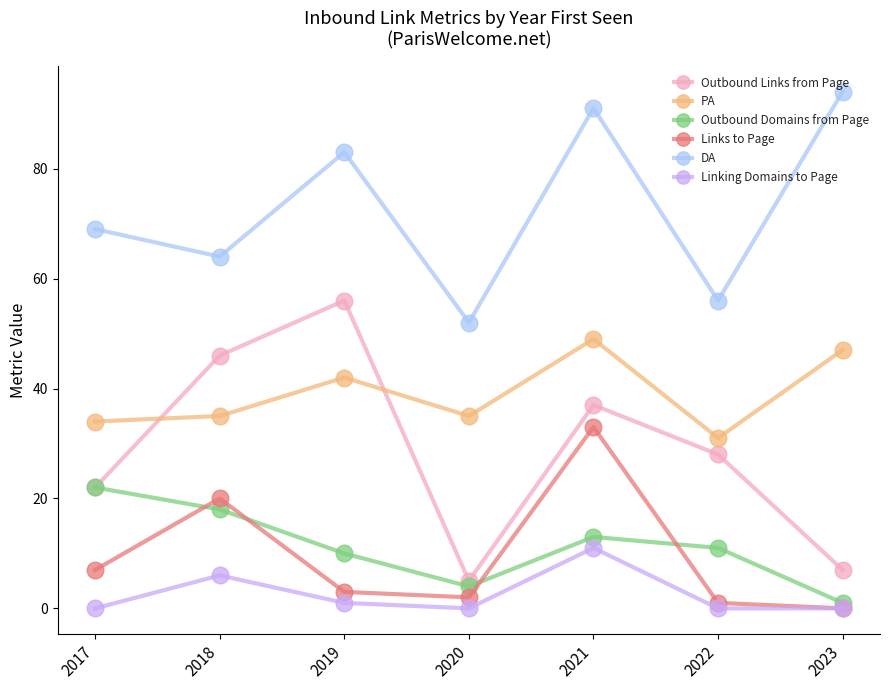

Which series changed the most between 2017 and 2020?

Outbound Domains from Page